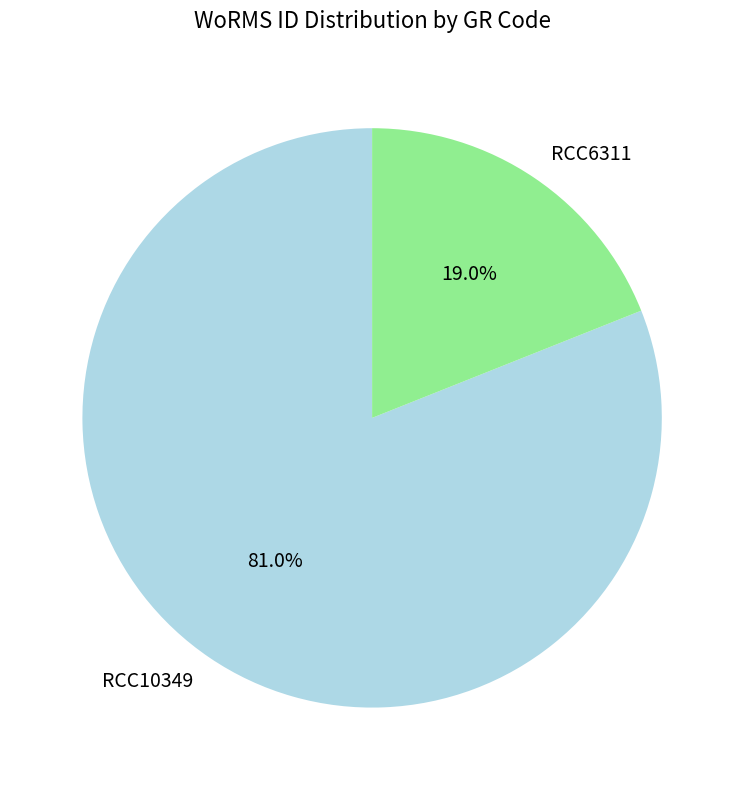

The RCC10349 slice represents 81% of the pie. True or false?

True